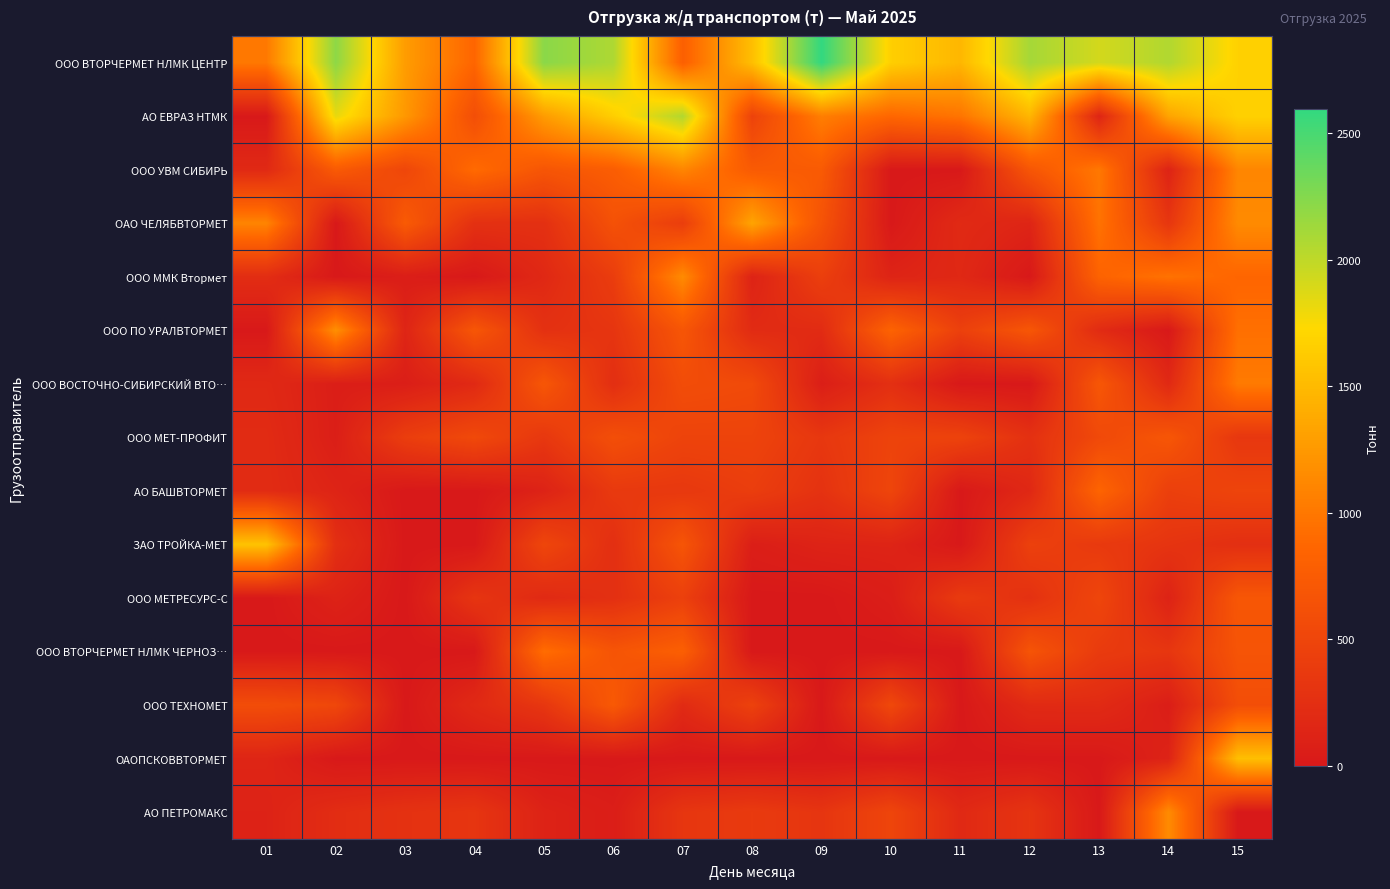

Reading left to right, extract all data points from this chart.

ООО ВТОРЧЕРМЕТ НЛМК ЦЕНТР: 01=1008.2	02=2208.0	03=1278.8	04=857.4	05=2221.2	06=2071.8	07=798.0	08=1534.5	09=2596.8	10=1657.1	11=1474.9	12=2108.9	13=1915.4	14=2059.4	15=1672.0
АО ЕВРАЗ НТМК: 01=0.0	02=1828.2	03=1246.0	04=599.8	05=1274.7	06=1652.9	07=2057.2	08=471.9	09=1052.7	10=869.0	11=979.7	12=1471.5	13=138.8	14=1335.3	15=1673.0
ООО УВМ СИБИРЬ: 01=186.6	02=739.2	03=513.0	04=901.8	05=682.9	06=770.3	07=1106.6	08=740.8	09=739.4	10=0.0	11=0.0	12=687.8	13=1003.2	14=120.1	15=1107.5
ОАО ЧЕЛЯБВТОРМЕТ: 01=1096.4	02=0.0	03=740.8	04=266.8	05=263.5	06=636.2	07=416.7	08=1336.1	09=654.7	10=0.0	11=194.4	12=135.1	13=963.2	14=329.4	15=1144.0
ООО ММК Втормет: 01=227.5	02=0.0	03=56.9	04=0.0	05=176.0	06=405.4	07=1147.1	08=115.9	09=430.5	10=125.5	11=173.9	12=0.0	13=829.6	14=962.3	15=857.0
ООО ПО УРАЛВТОРМЕТ: 01=0.0	02=1180.2	03=136.5	04=690.0	05=272.8	06=316.1	07=685.0	08=206.9	09=207.6	10=833.8	11=443.6	12=691.4	13=207.5	14=0.0	15=940.8
ООО ВОСТОЧНО-СИБИРСКИЙ ВТО…: 01=180.7	02=64.6	03=66.2	04=187.6	05=689.7	06=247.0	07=584.7	08=552.7	09=67.0	10=252.1	11=0.0	12=0.0	13=695.6	14=185.8	15=1023.2
ООО МЕТ-ПРОФИТ: 01=207.4	02=68.4	03=413.3	04=544.6	05=345.2	06=607.5	07=482.2	08=483.6	09=341.0	10=481.6	11=472.4	12=269.8	13=542.0	14=689.5	15=340.6
АО БАШВТОРМЕТ: 01=211.8	02=124.0	03=0.0	04=0.0	05=111.1	06=367.2	07=354.4	08=415.2	09=288.1	10=503.9	11=0.0	12=170.9	13=846.5	14=434.8	15=492.4
ЗАО ТРОЙКА-МЕТ: 01=1565.1	02=247.8	03=0.0	04=0.0	05=509.4	06=251.4	07=675.2	08=67.6	09=117.7	10=126.0	11=0.0	12=444.4	13=370.7	14=308.5	15=251.7
ООО МЕТРЕСУРС-С: 01=0.0	02=110.8	03=0.0	04=319.0	05=190.1	06=261.2	07=441.2	08=0.0	09=0.0	10=58.4	11=378.2	12=271.8	13=507.4	14=113.5	15=697.3
ООО ВТОРЧЕРМЕТ НЛМК ЧЕРНОЗ…: 01=0.0	02=0.0	03=0.0	04=0.0	05=920.3	06=672.1	07=792.8	08=0.0	09=0.0	10=0.0	11=0.0	12=665.5	13=386.0	14=328.9	15=664.0
ООО ТЕХНОМЕТ: 01=586.3	02=524.7	03=0.0	04=186.2	05=334.3	06=726.8	07=200.5	08=458.3	09=0.0	10=534.0	11=0.0	12=194.8	13=198.3	14=60.0	15=597.3
ОАОПСКОВВТОРМЕТ: 01=137.0	02=0.0	03=0.0	04=0.0	05=0.0	06=0.0	07=0.0	08=0.0	09=0.0	10=0.0	11=0.0	12=0.0	13=0.0	14=117.9	15=1538.6
АО ПЕТРОМАКС: 01=111.0	02=224.7	03=280.6	04=317.7	05=110.5	06=57.0	07=324.2	08=376.2	09=315.1	10=501.2	11=183.6	12=306.2	13=0.0	14=1150.2	15=0.0